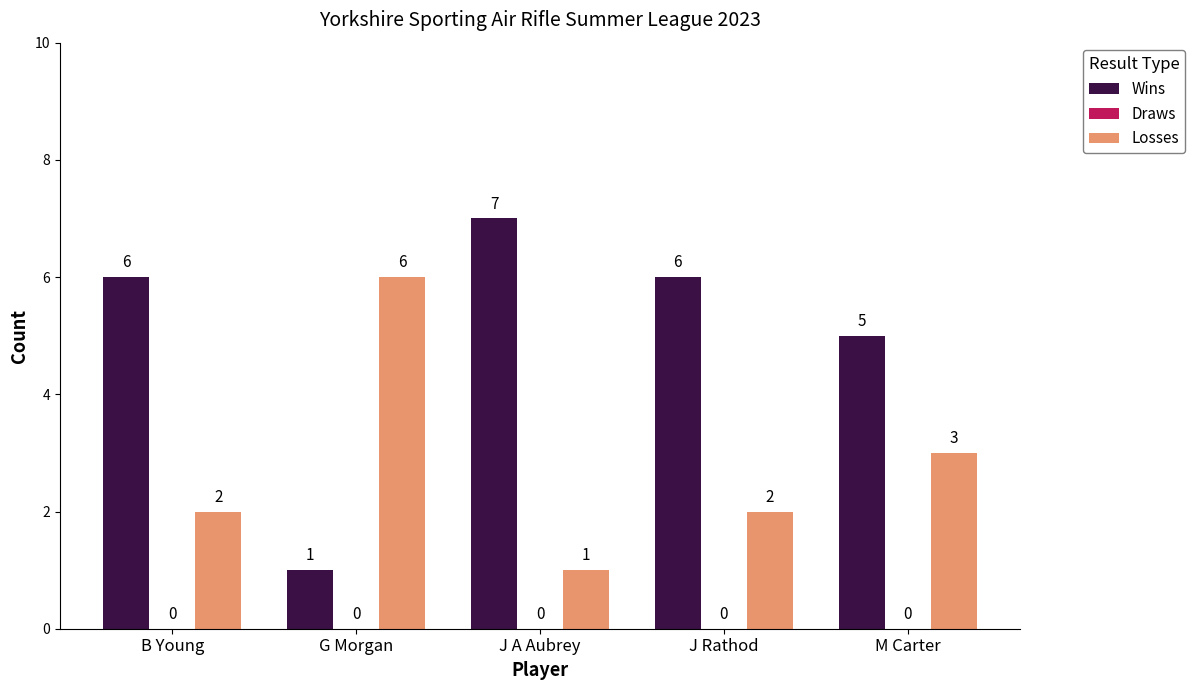

What position from the left is G Morgan?

2